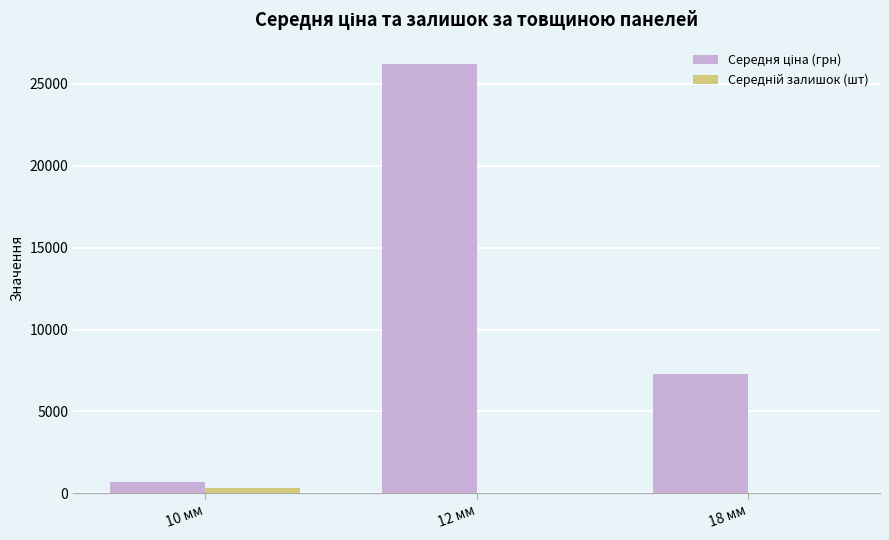

At which category is the sum across all series the highest?

12 мм